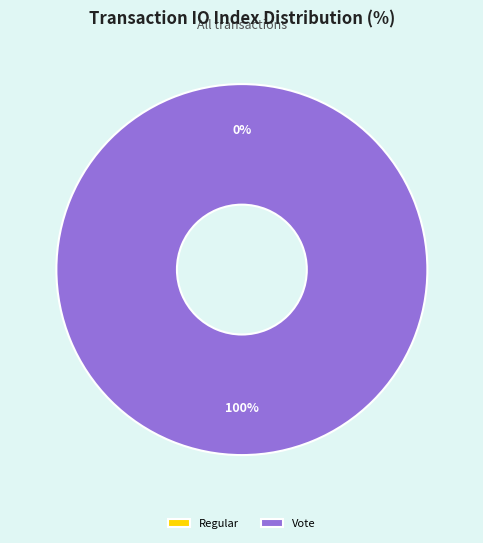

What is the majority slice?

Vote